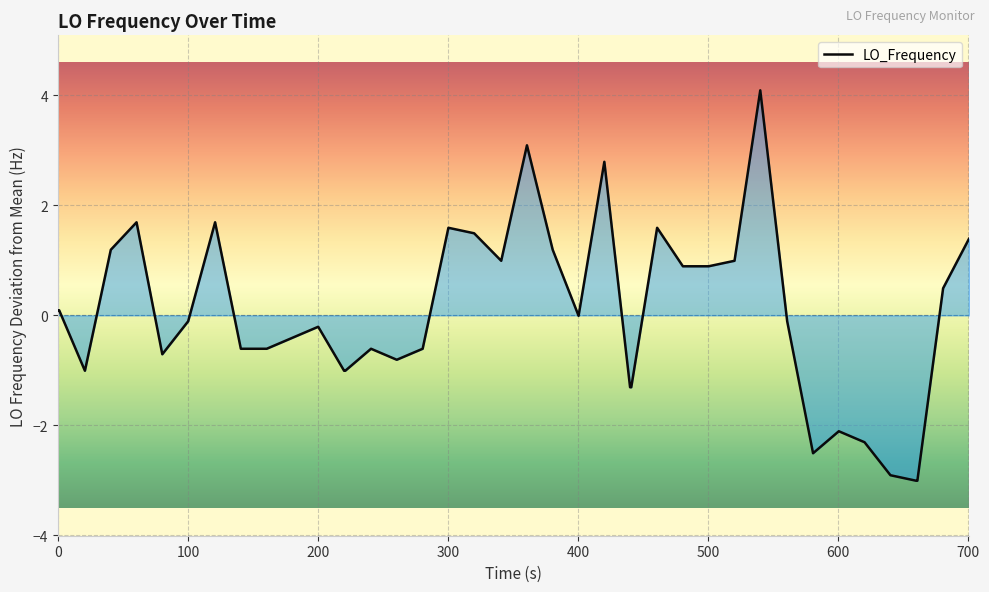

True or false: the data has more than 2 interior local peaks.

True